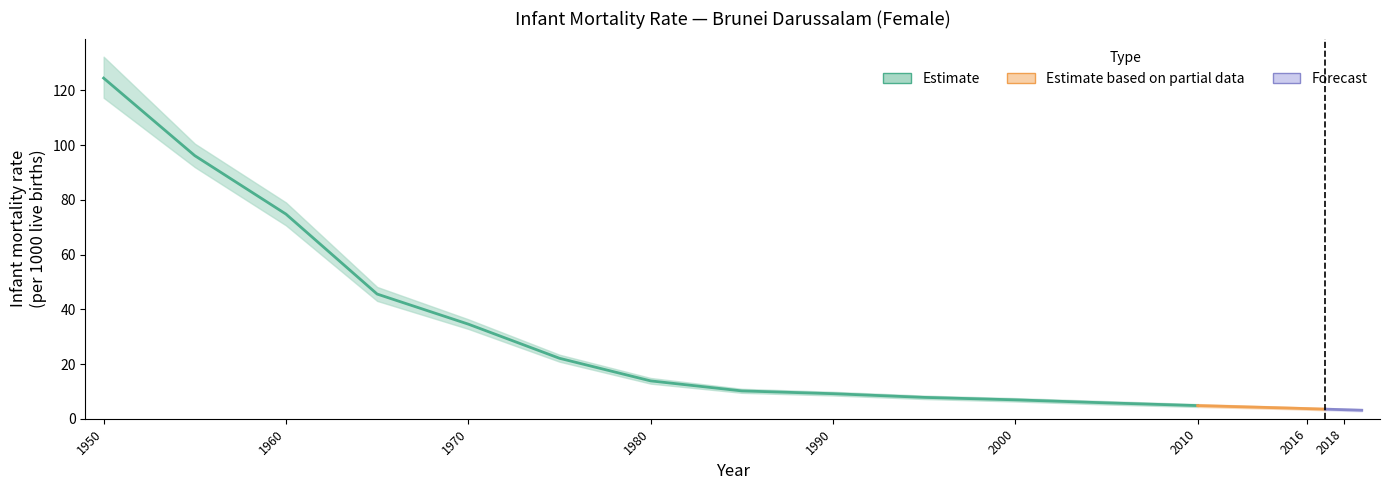

At which label does High reach its peak?

1950